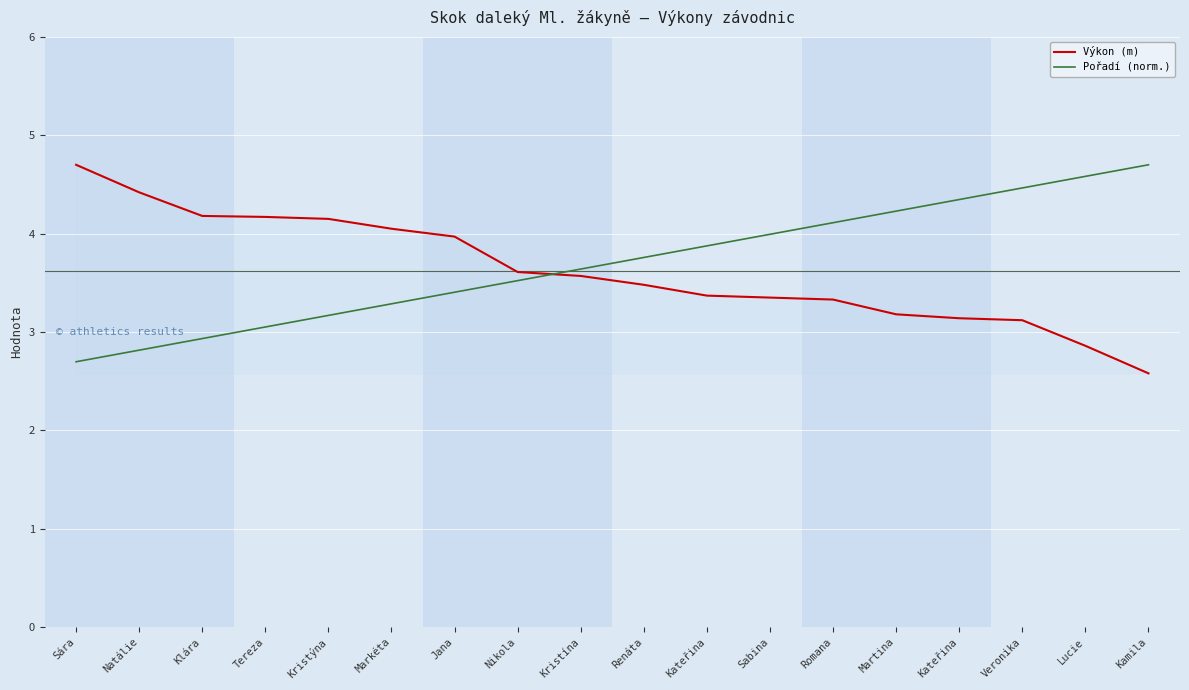

What are all the series names shown in the legend?

Výkon (m), Pořadí (norm.)